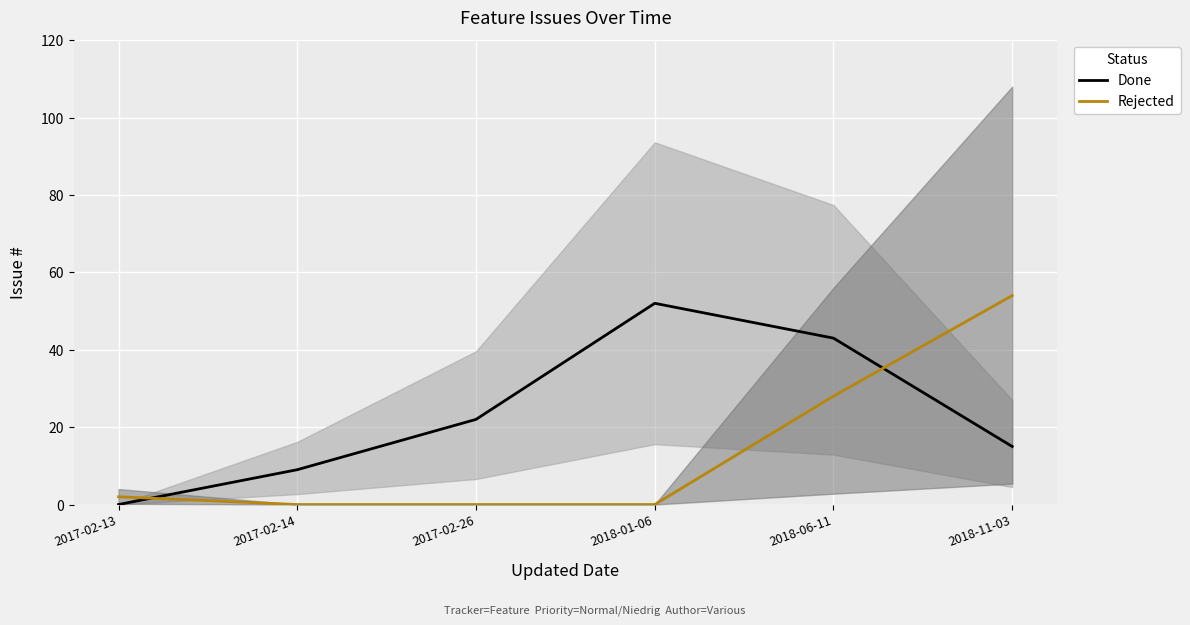

The value of Rejected at 2018-06-11 is 11. True or false?

False